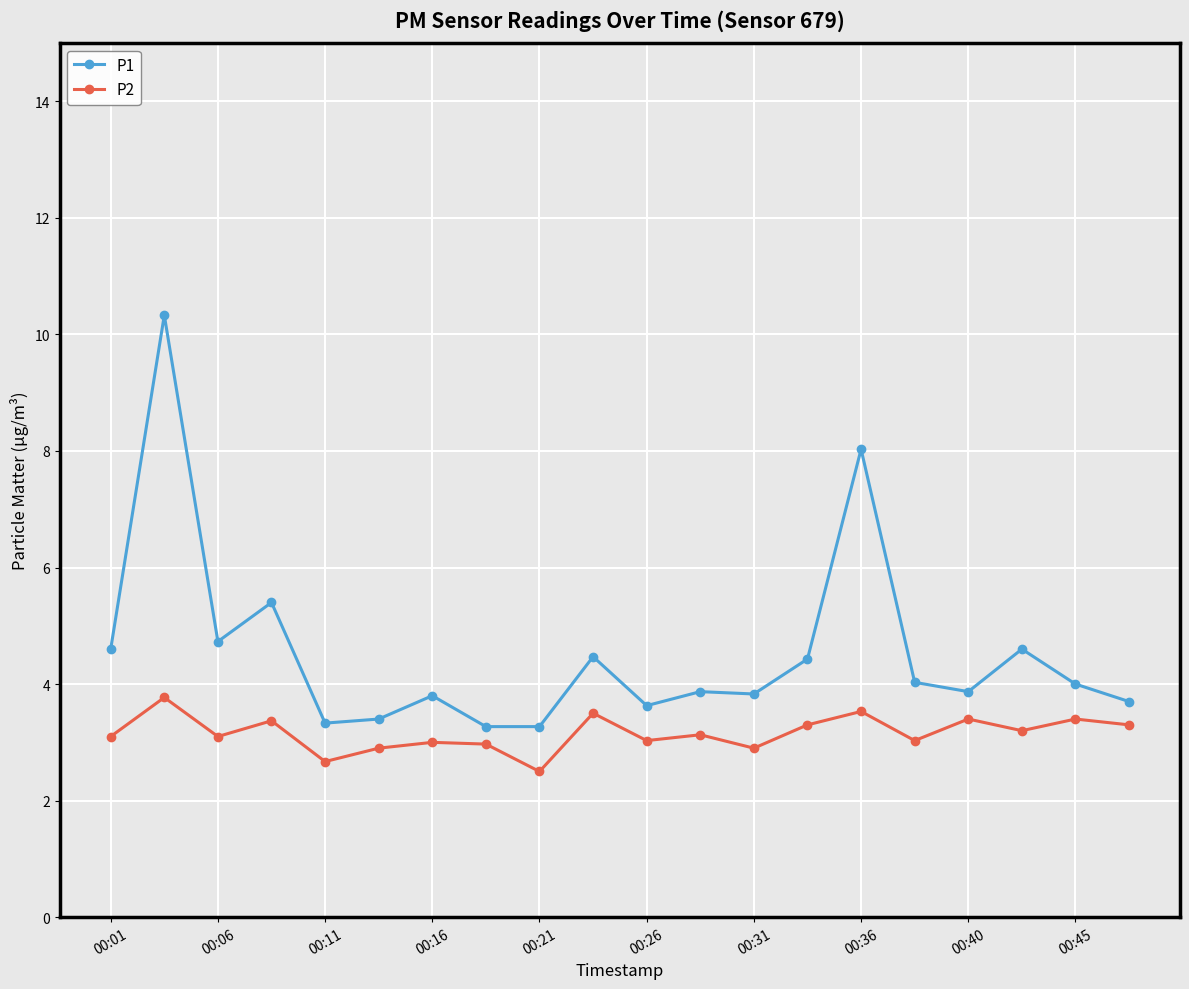

Which series has the largest total across all categories?

P1